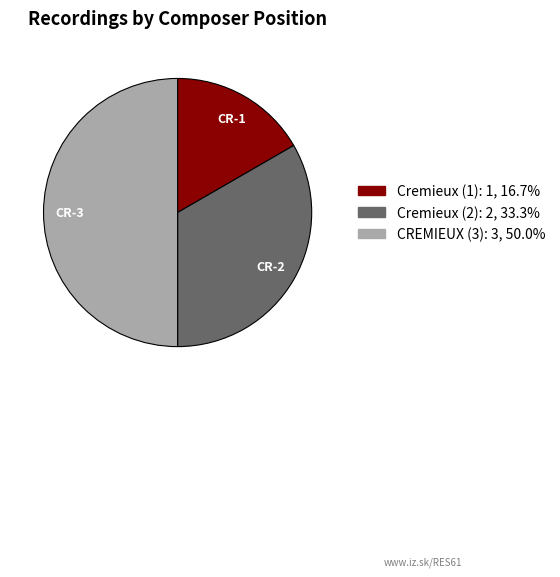

Count the number of slices in the pie.

3